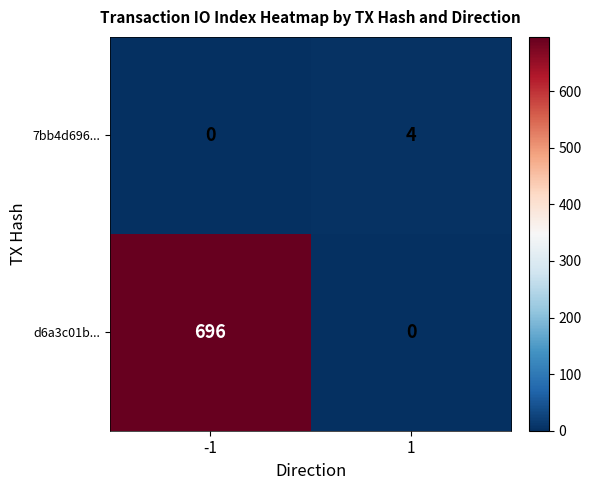

What is the highest value of the d6a3c01b... series?

696